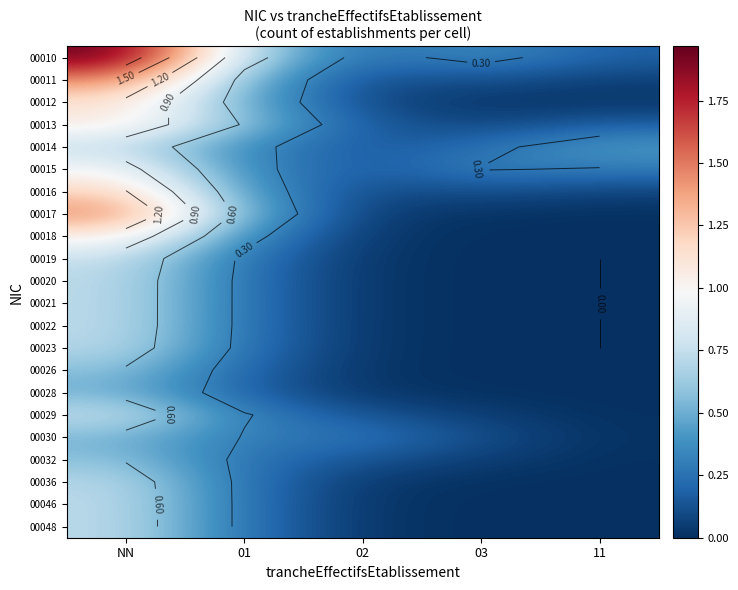

The 00021 series shows 0.0 at 03. True or false?

True